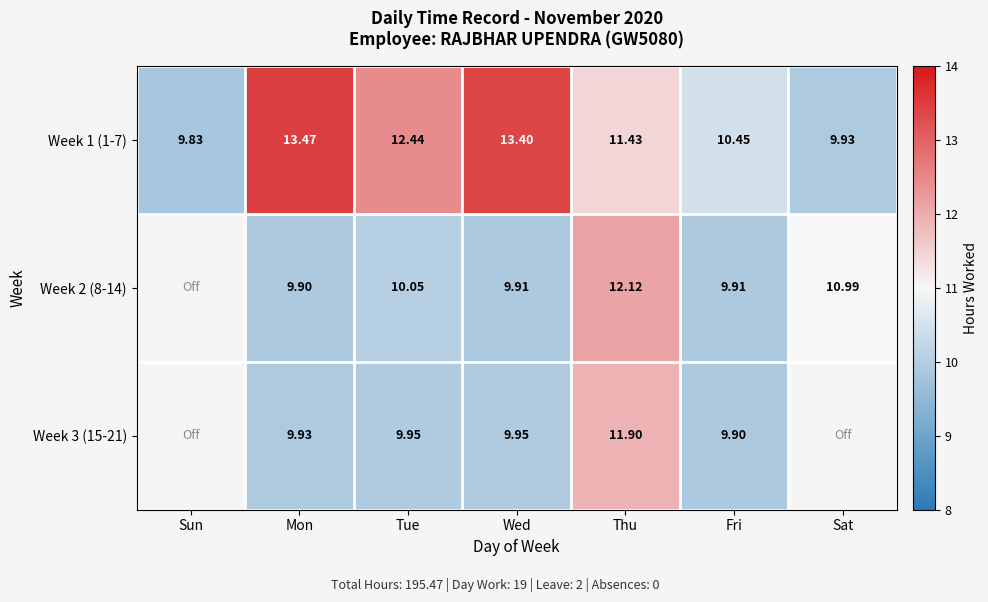

How many categories are shown in the chart?

7